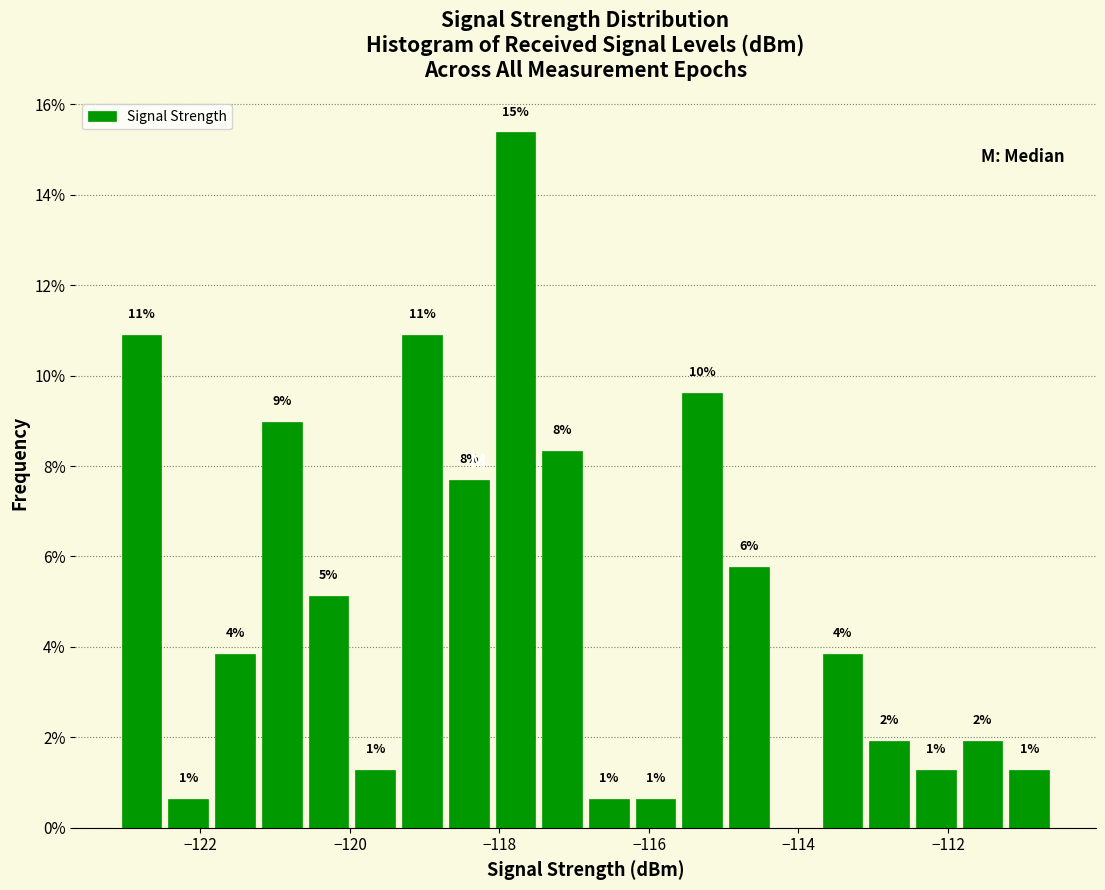

Around what value on the x-axis is the tallest bar? Give the approximate position of its centre, as read against the axis.

-117.8